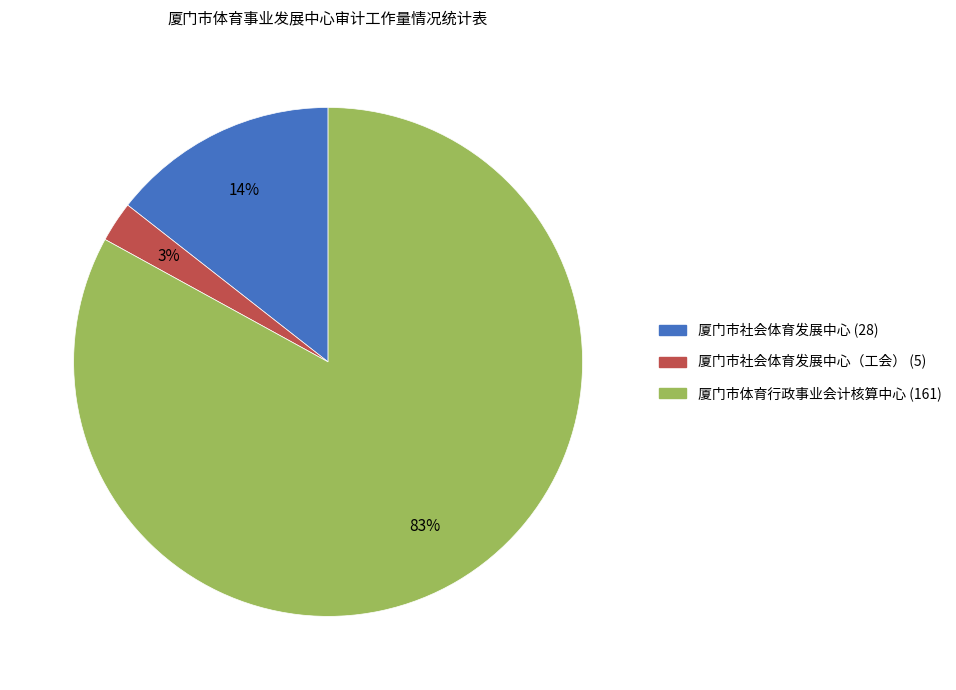

Does 厦门市社会体育发展中心 (28) account for over 50% of the chart?

No